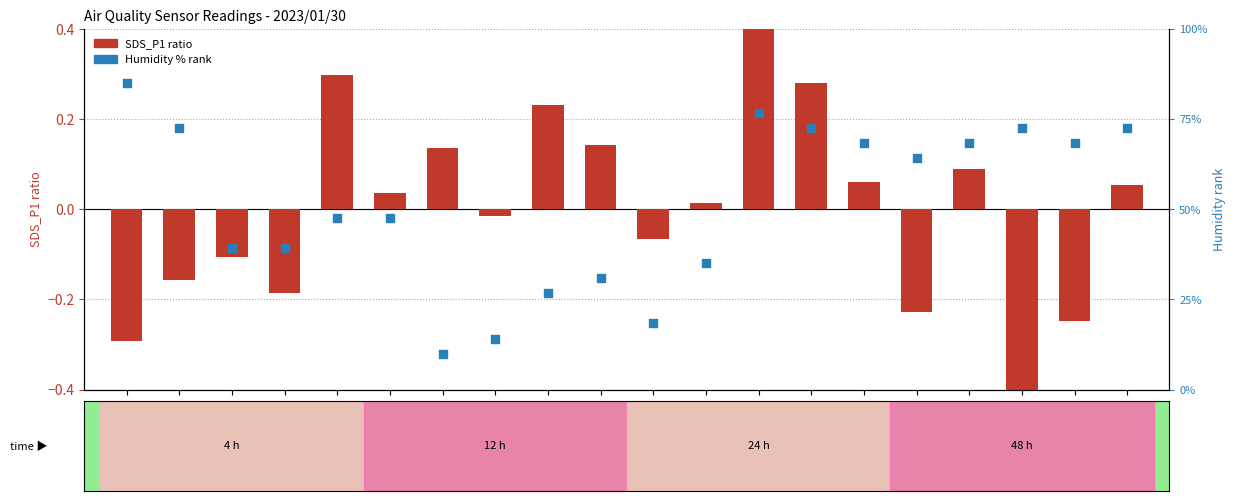

Which series contains the lowest Y value?

SDS_P1 ratio